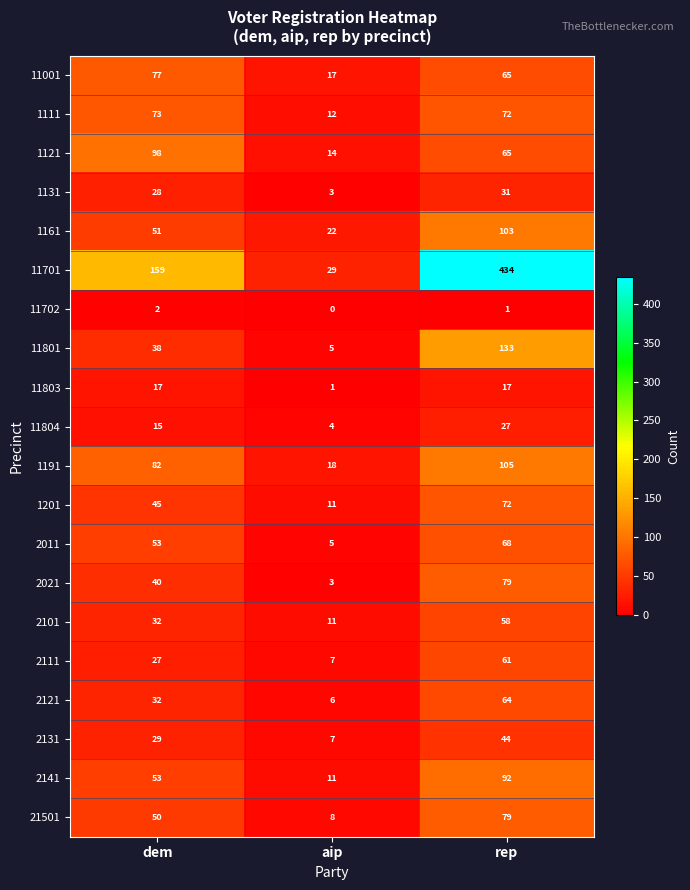

What is the difference between the 11701 values at aip and dem?

130